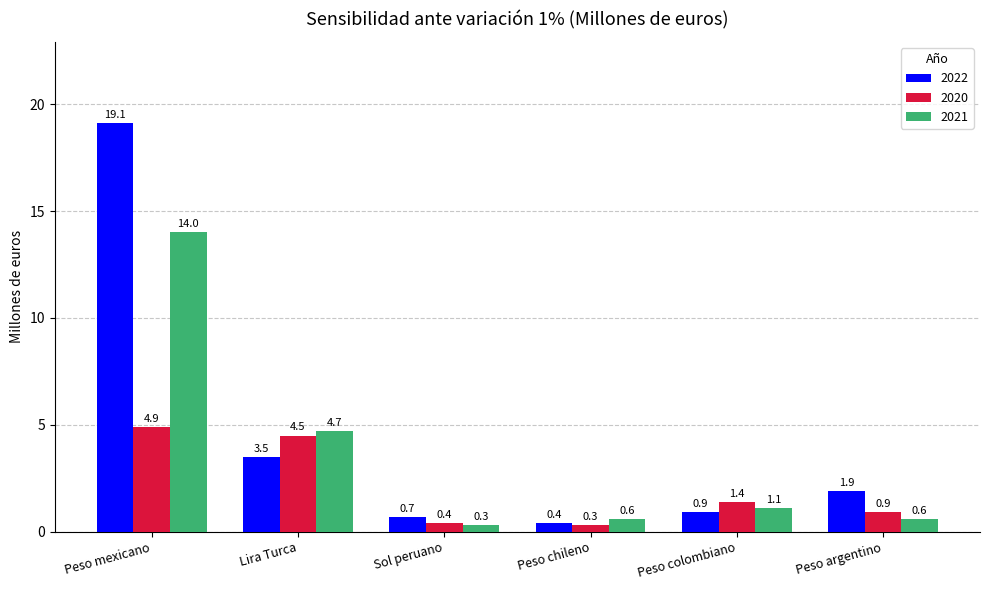

Reading right to left, transcribe all the data shown in this chart.

2022: Peso argentino=1.9	Peso colombiano=0.9	Peso chileno=0.4	Sol peruano=0.7	Lira Turca=3.5	Peso mexicano=19.1
2020: Peso argentino=0.9	Peso colombiano=1.4	Peso chileno=0.3	Sol peruano=0.4	Lira Turca=4.5	Peso mexicano=4.9
2021: Peso argentino=0.6	Peso colombiano=1.1	Peso chileno=0.6	Sol peruano=0.3	Lira Turca=4.7	Peso mexicano=14.0